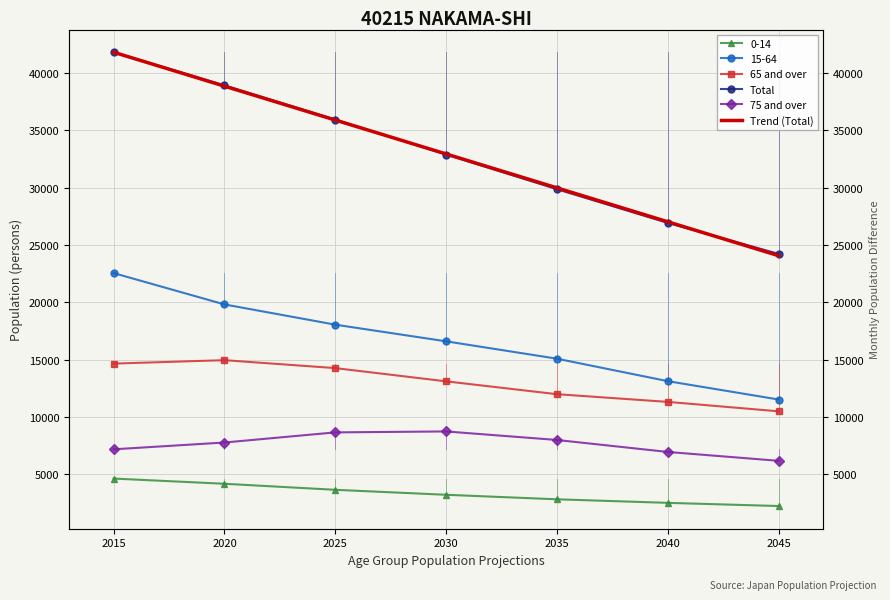

True or false: Total has a value of 32266.2 at 2045.

False